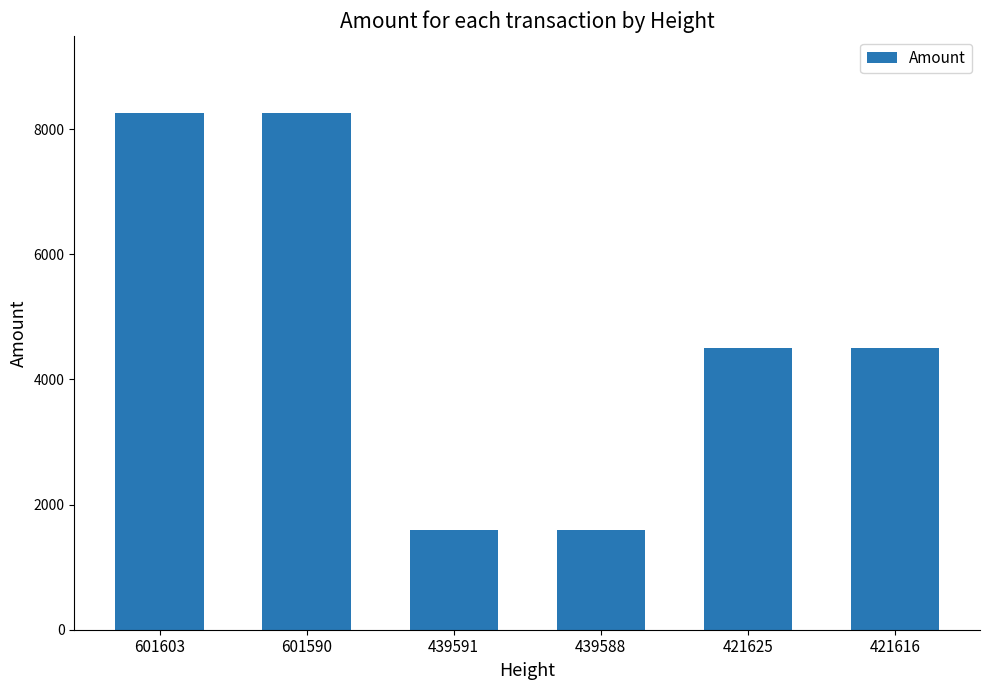

What is the change in value from 601603 to 439588?

-6648